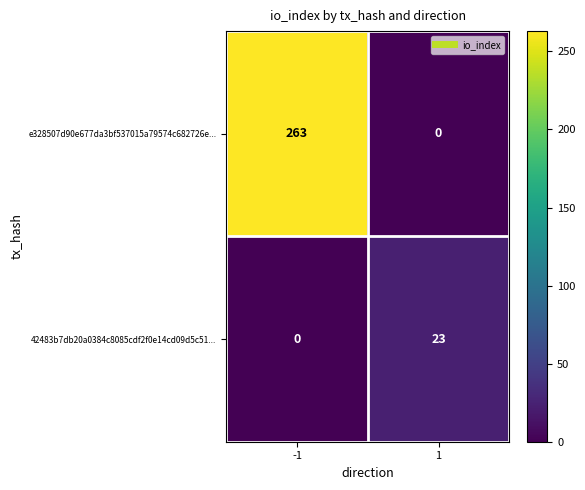

What is the maximum value shown in the chart?

263